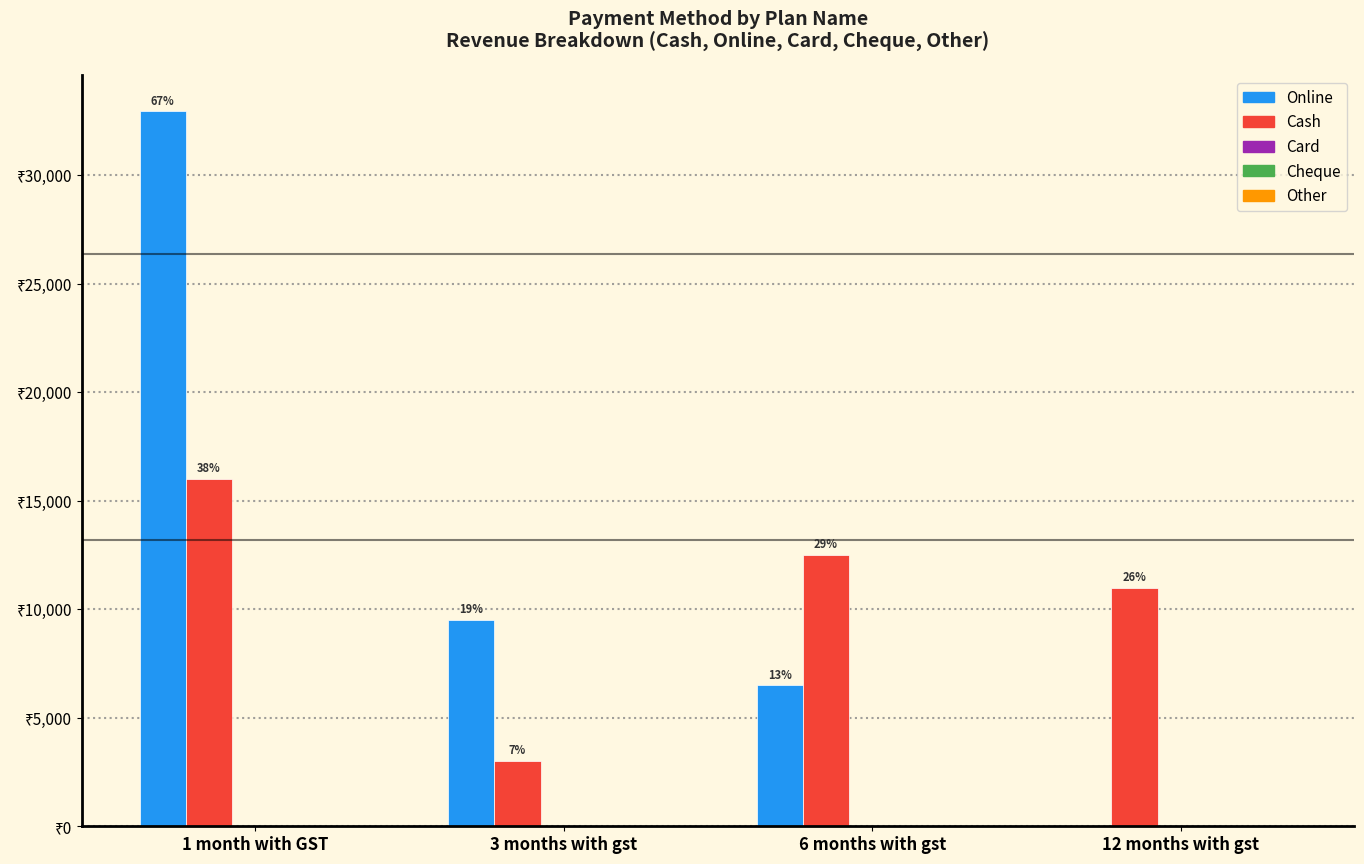

Does the chart contain stacked bars?

No